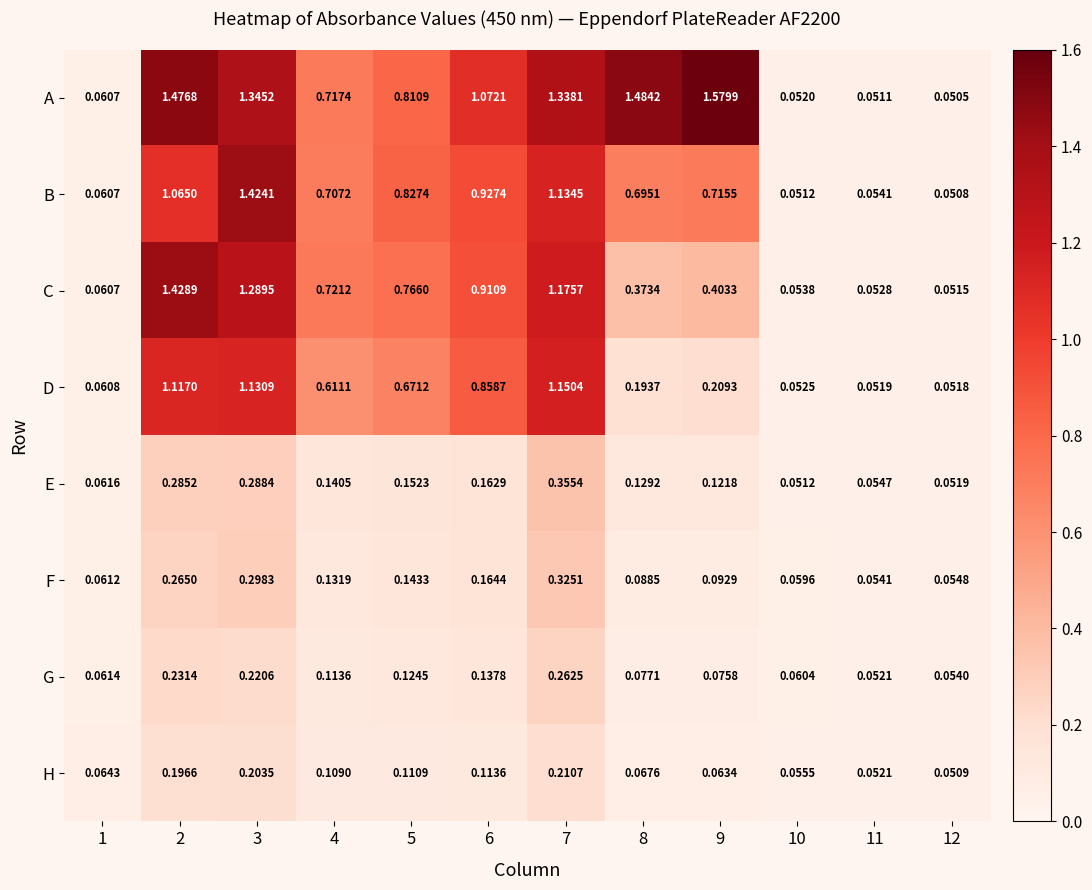

List the series in order of their peak value, highest first.

A, C, B, D, E, F, G, H